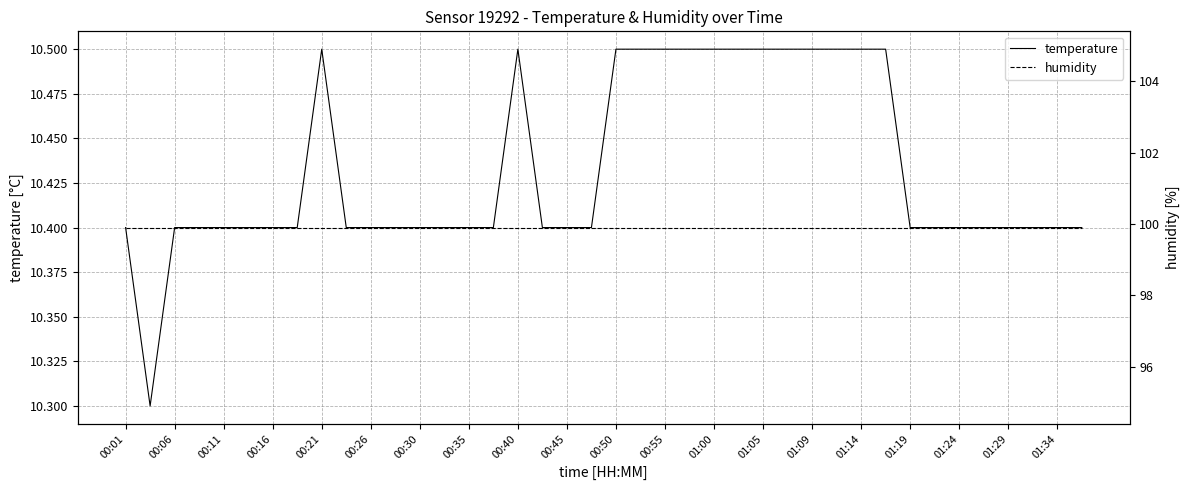

What is the minimum value for temperature?

10.3